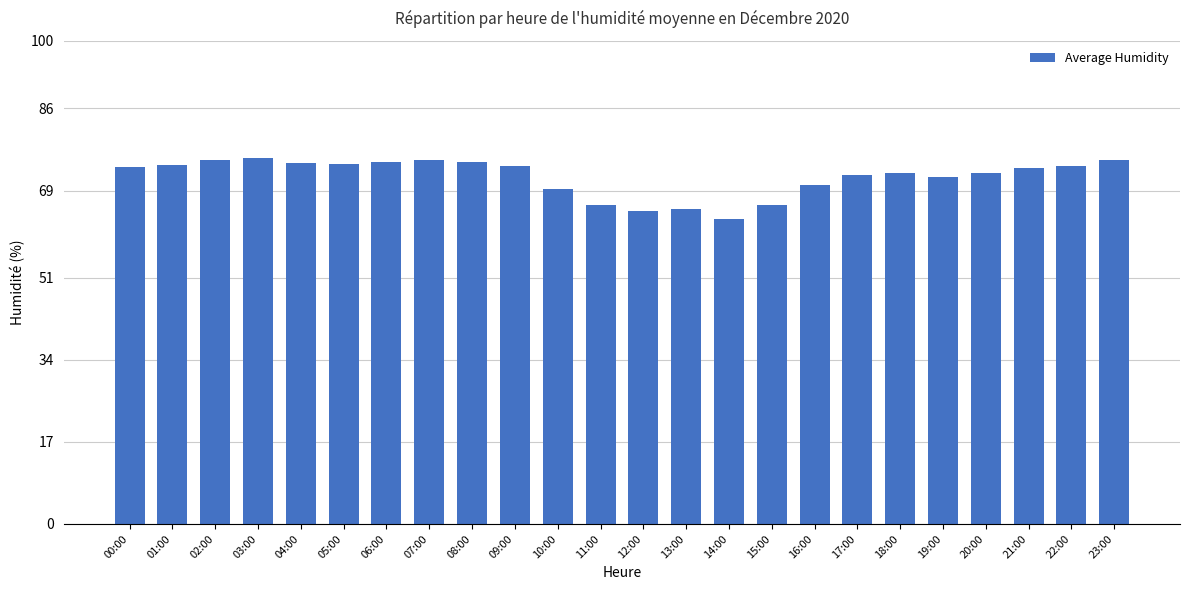

What is the average value?

71.9